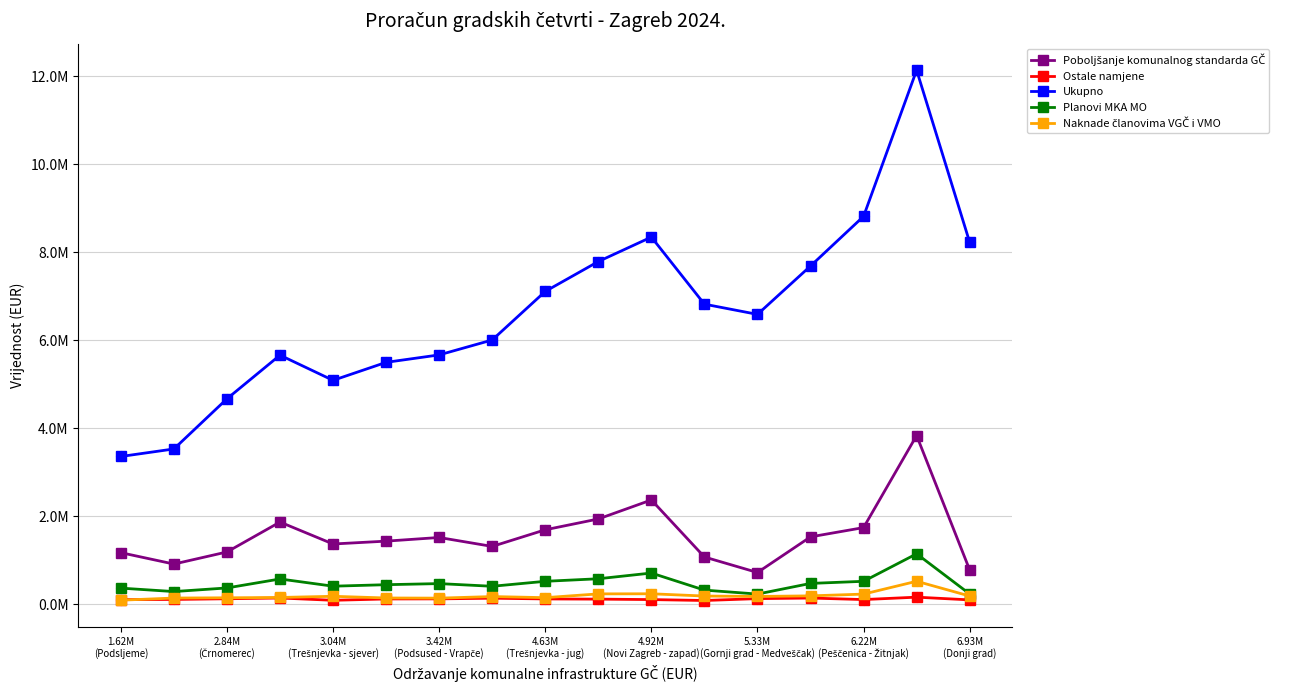

Does the chart have visible grid lines?

Yes